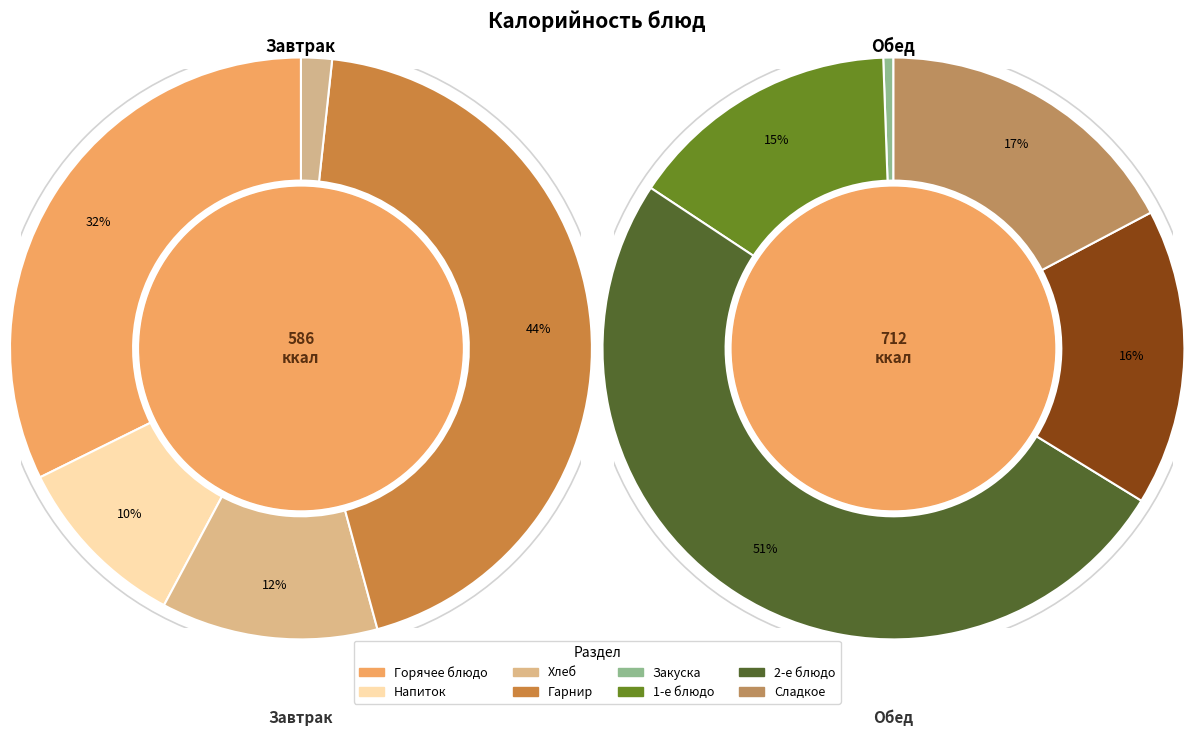

Combined, what portion of the pie is Жаркое по-домашнему из курицы and Щи из свежей капусты?

36.0%